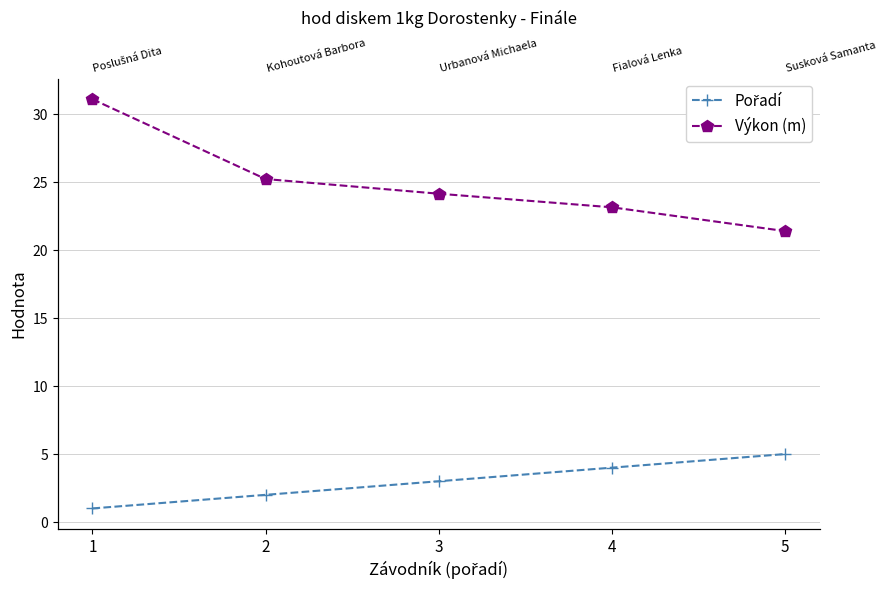

What is the difference between the highest and lowest values at 5?

16.4